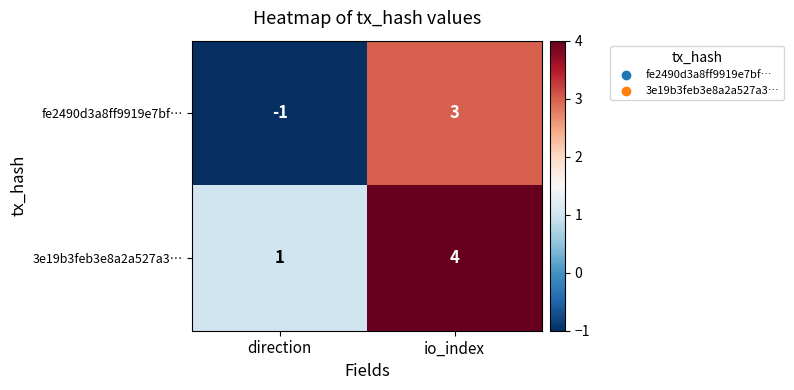

Reading left to right, extract all data points from this chart.

fe2490d3a8ff9919e7bf…: -1	3
3e19b3feb3e8a2a527a3…: 1	4